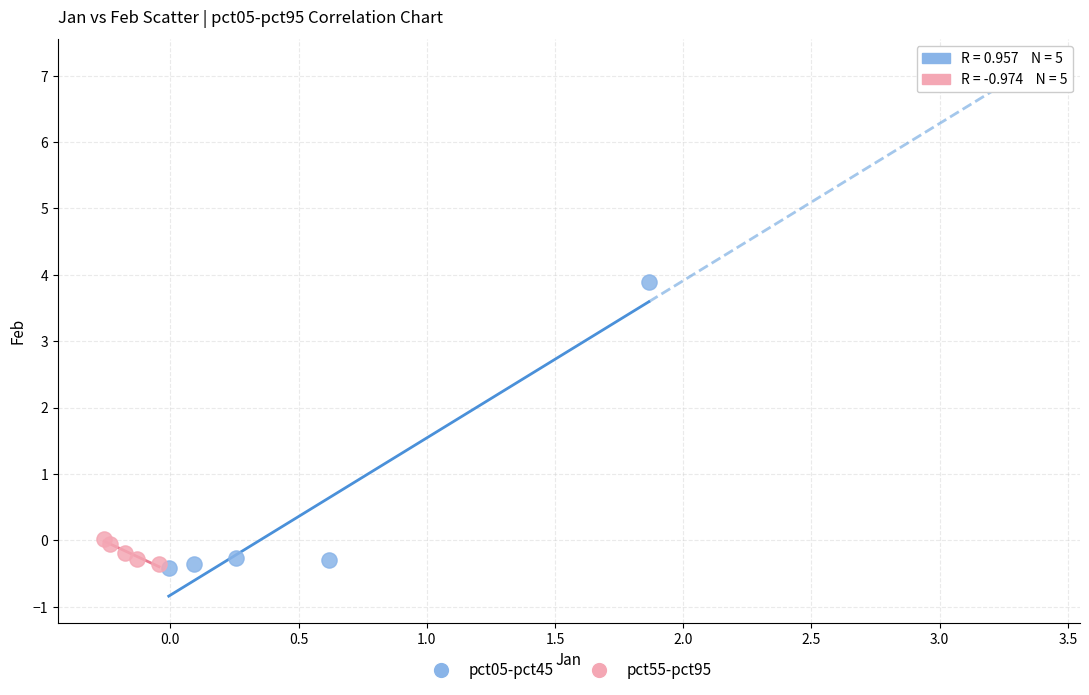

Which series has the widest spread of Y values?

pct05-pct45